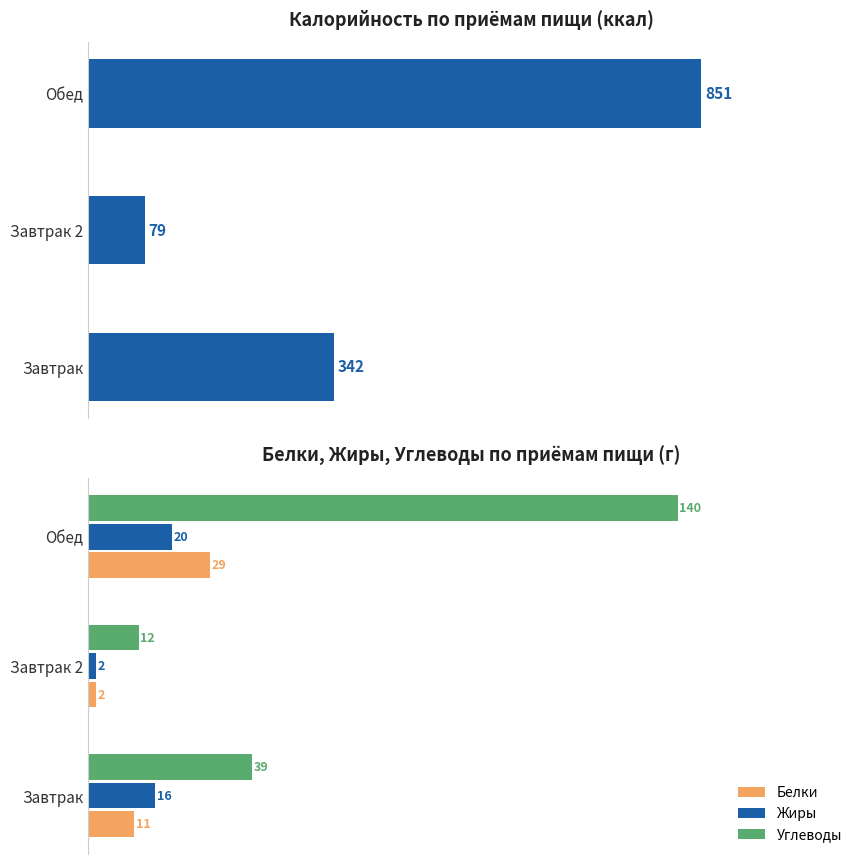

List the labels in order of Белки value, largest first.

Обед, Завтрак, Завтрак 2